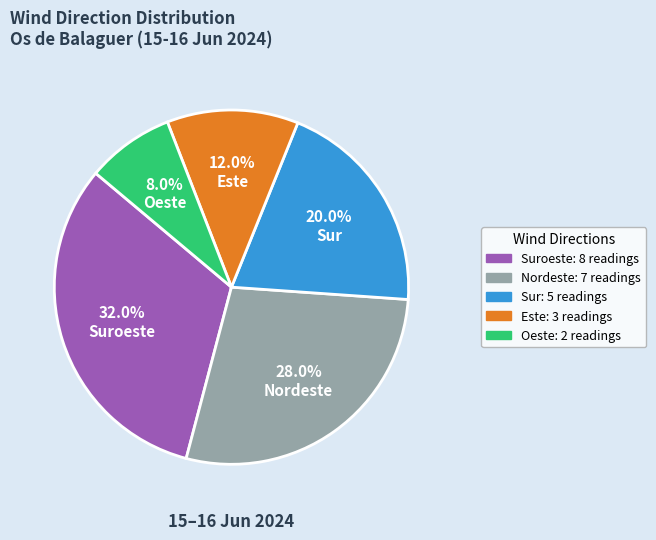

How many segments does this pie chart have?

5